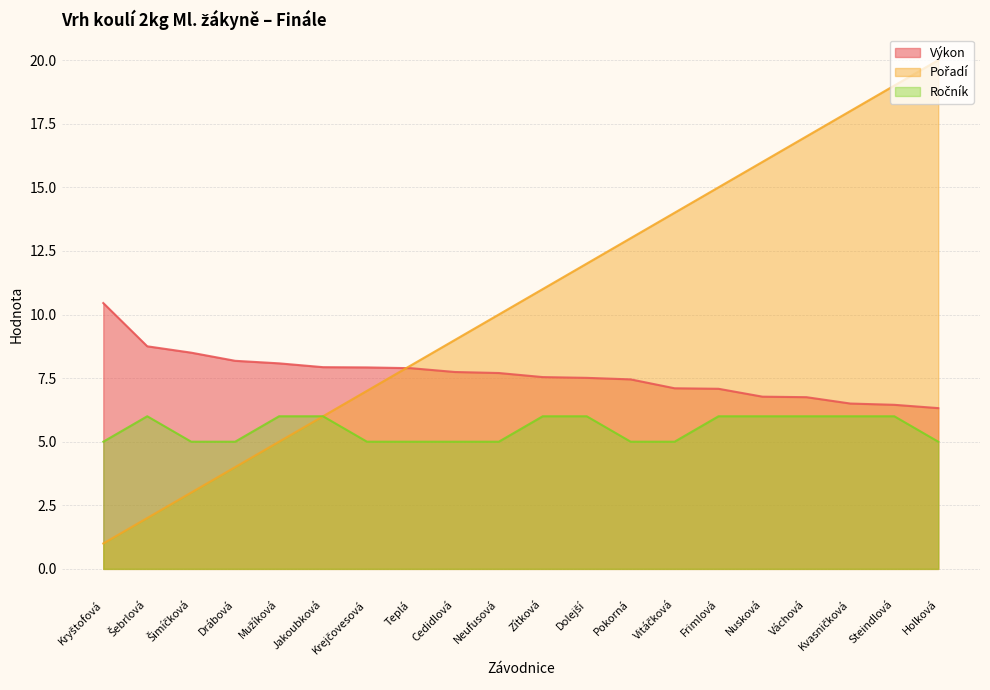

What is the sum of all Pořadí values?

210.0